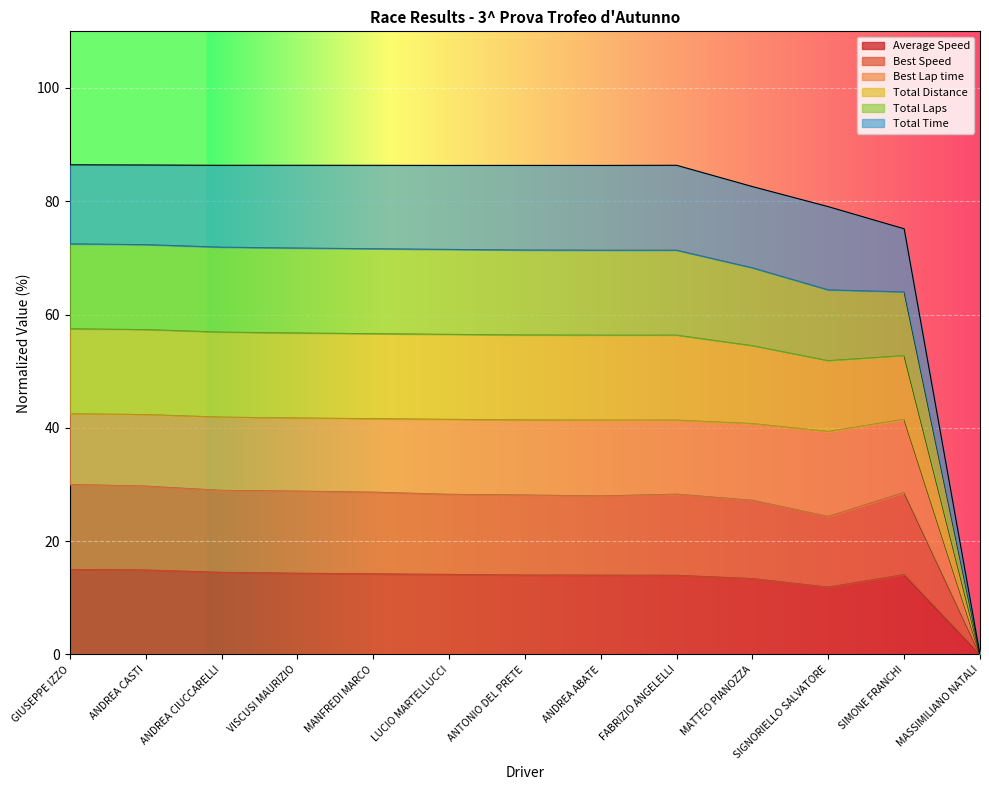

What is the label of the 8th point from the left?

ANDREA ABATE